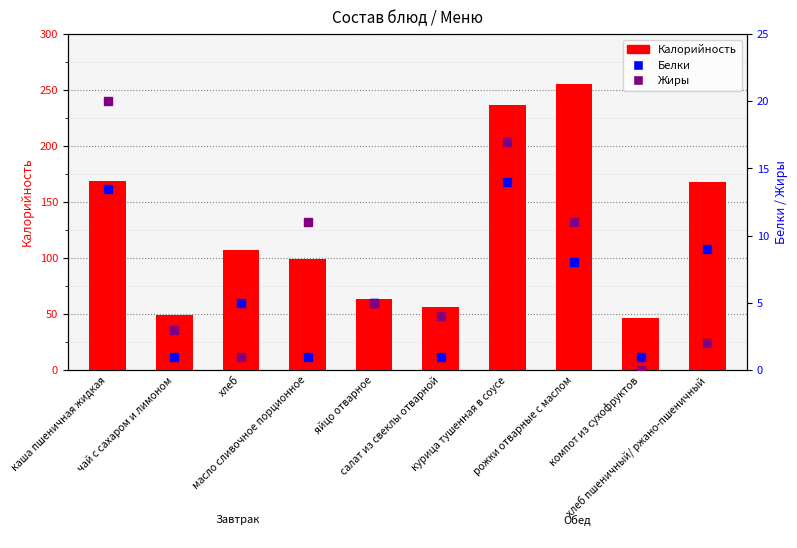

What is the difference between the maximum and minimum values in the Белки series?

13.0